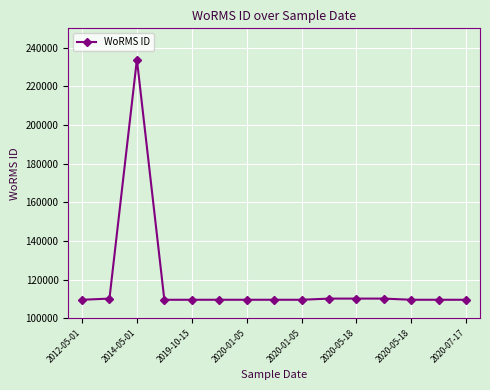

How many lines are shown in the chart?

1